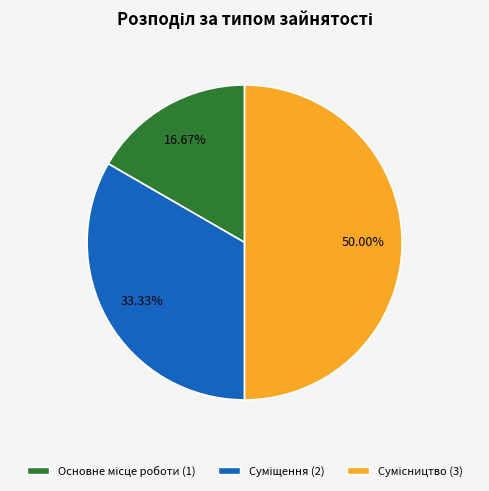

How many segments does this pie chart have?

3